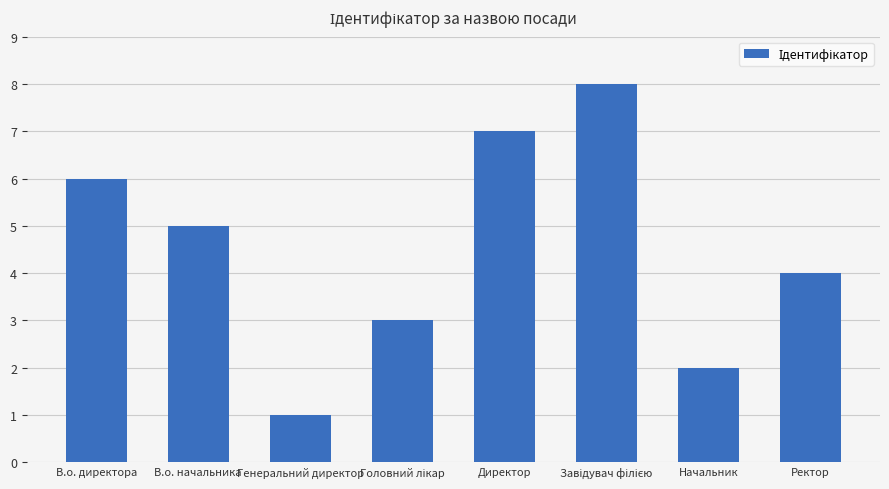

What is the change in value from В.о. начальника to Директор?

+2